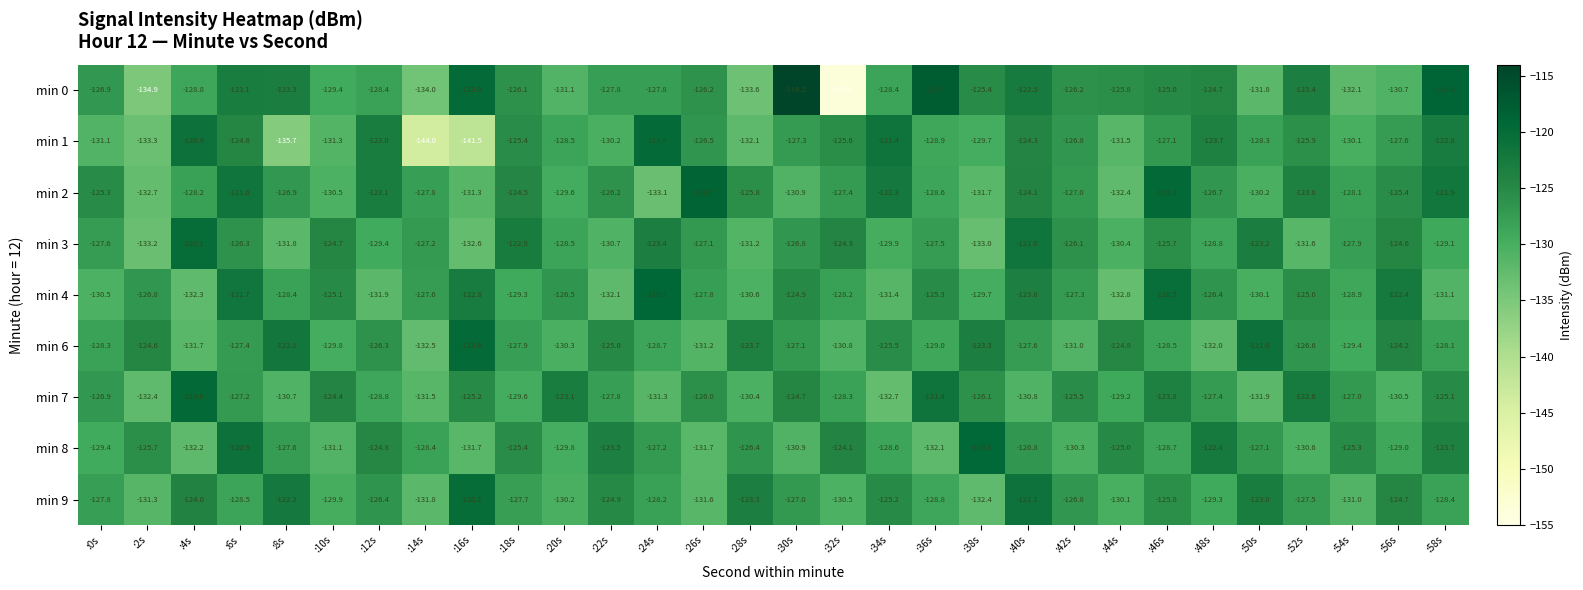

Which category has the lowest value across all series?

:32s